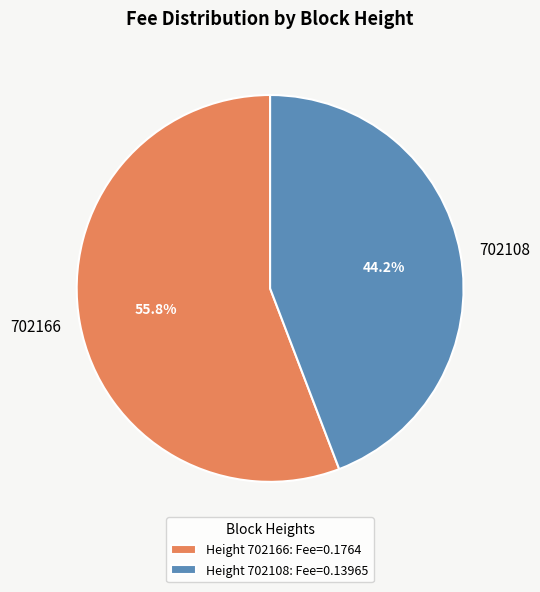

Count the number of slices in the pie.

2